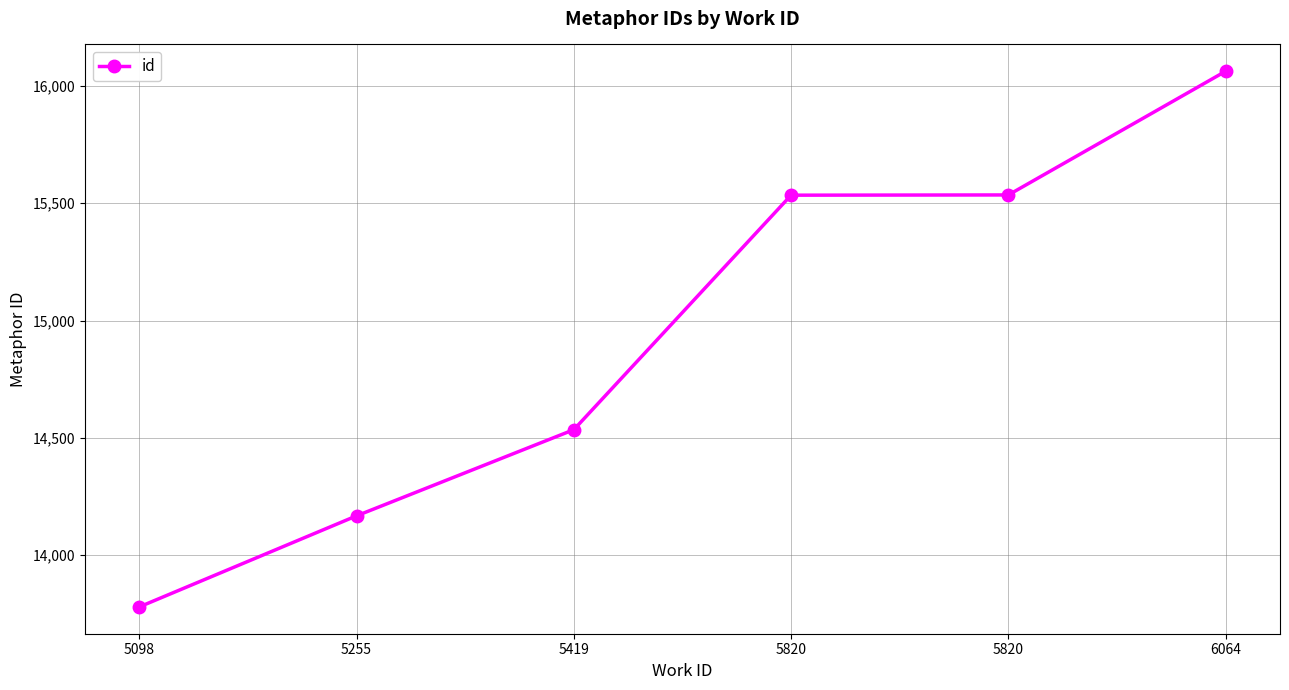

How many values are below 15534?

3